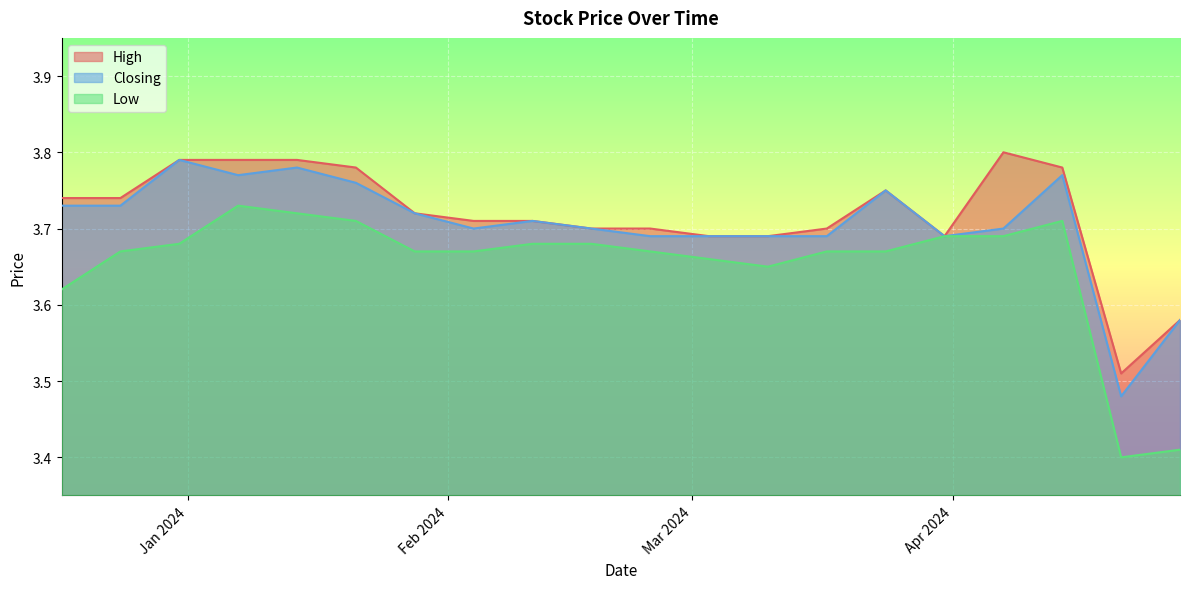

Count the number of data series in this chart.

3